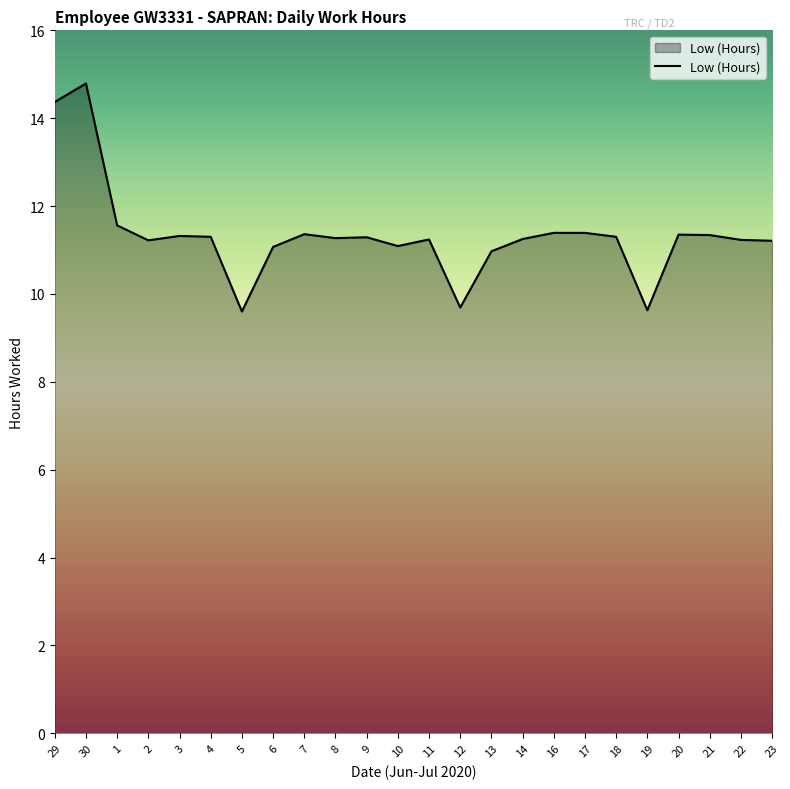

Between 21 and 23, which is larger?

21